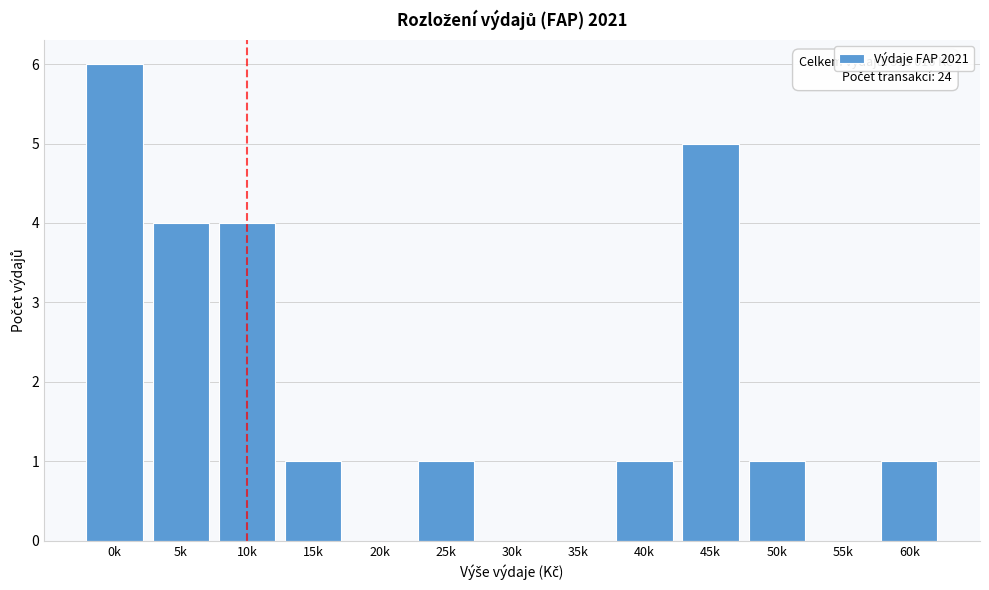

Reading right to left, transcribe all the data shown in this chart.

60k=1	55k=0	50k=1	45k=5	40k=1	35k=0	30k=0	25k=1	20k=0	15k=1	10k=4	5k=4	0k=6